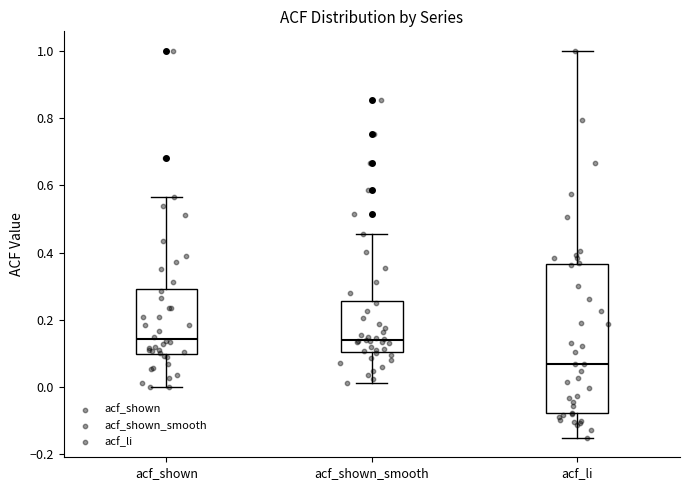

Where is the lower edge of the box for acf_shown on the y-axis? The values are not printed on the chart, so give them approximately, as read against the axis.

0.10